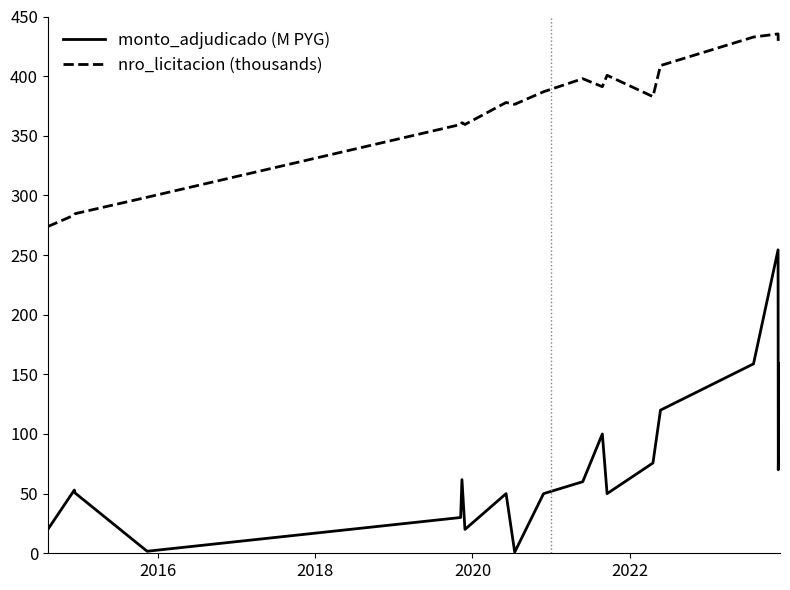

What is the difference between the maximum and minimum values in the nro_licitacion (thousands) series?

161.5